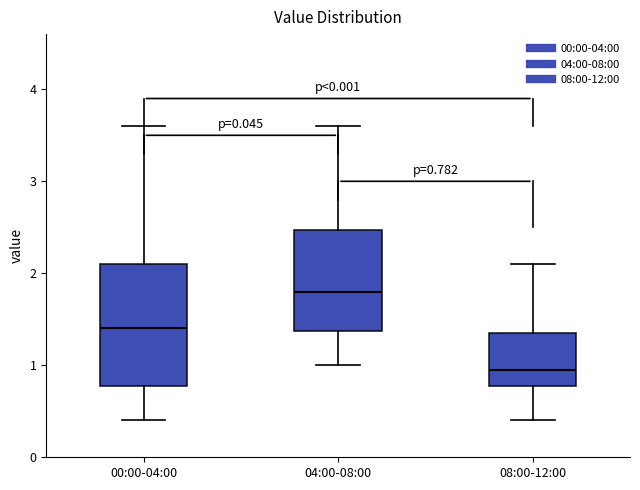

Comparing the boxes themselves (not the whiskers), which one is the tallest?

00:00-04:00